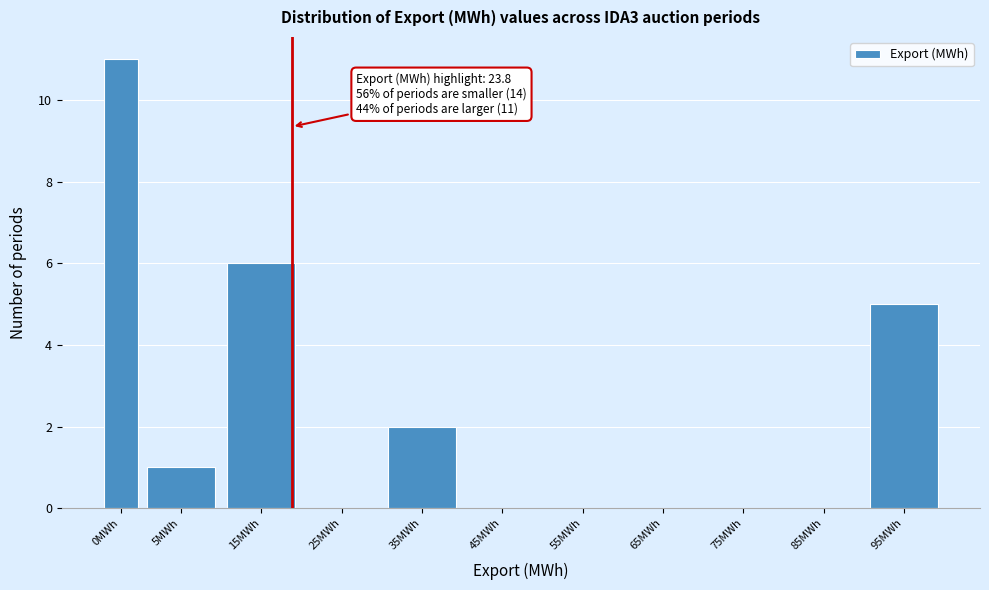

Reading left to right, extract all data points from this chart.

0MWh=11	5MWh=1	15MWh=6	25MWh=0	35MWh=2	45MWh=0	55MWh=0	65MWh=0	75MWh=0	85MWh=0	95MWh=5